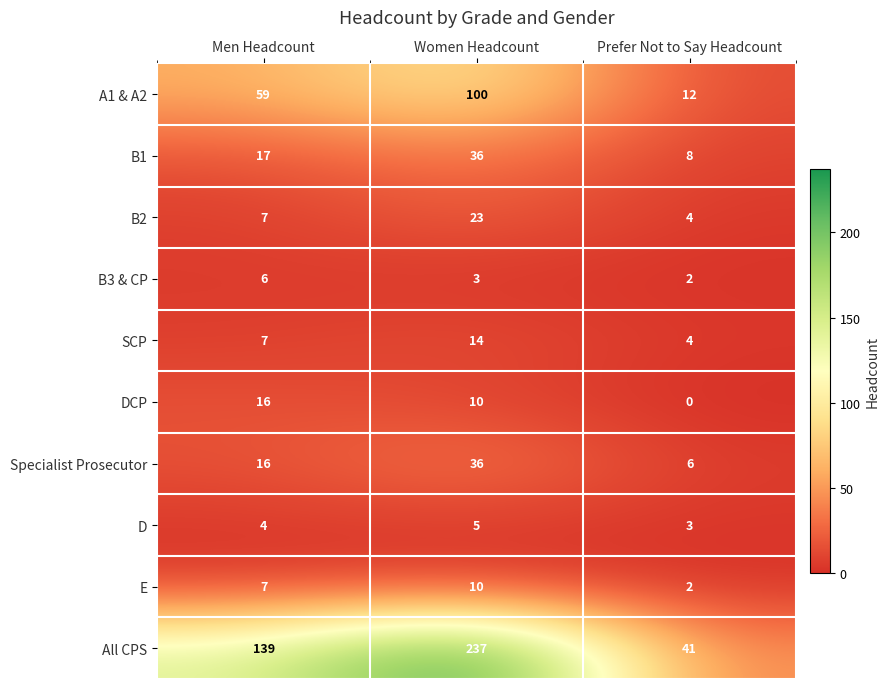

True or false: E has a value of 10 at Women Headcount.

True